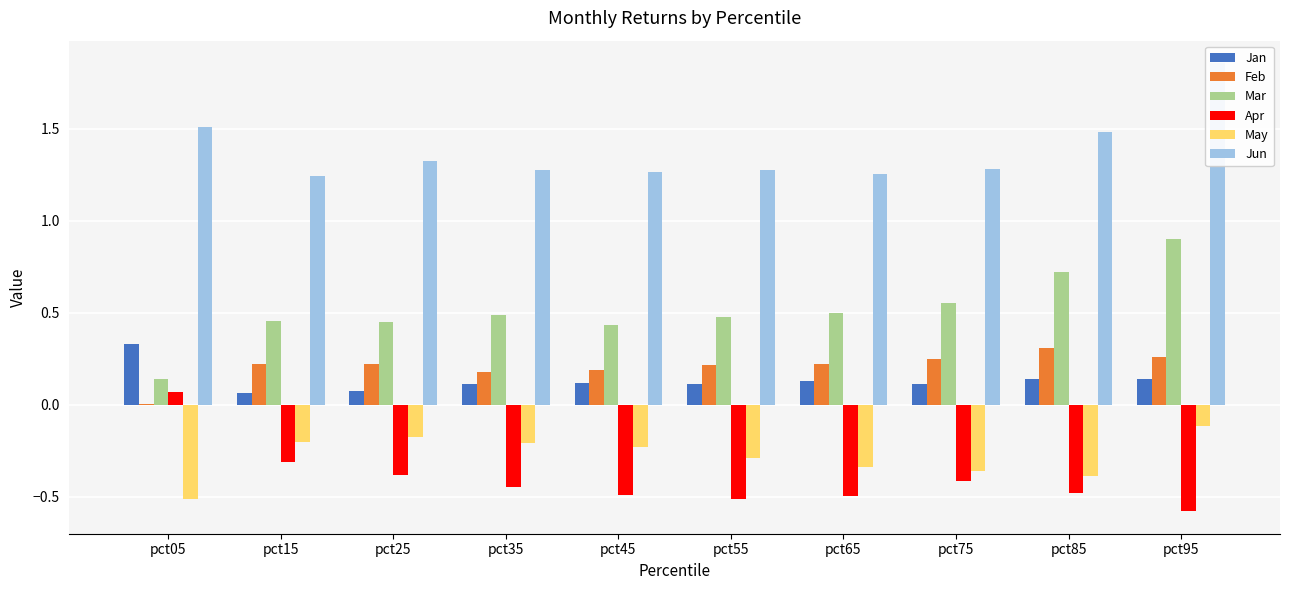

Is the value of Apr at pct55 greater than the value of Feb at pct05?

No